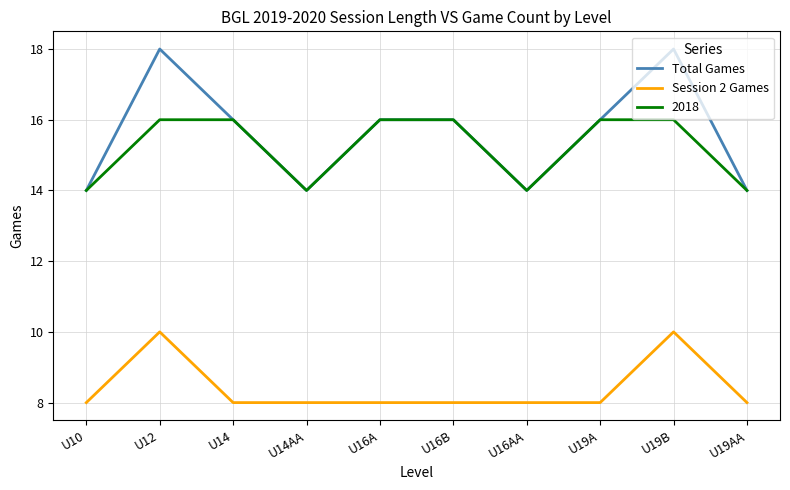

What is the difference between the second highest and second lowest values in the Total Games series?

4